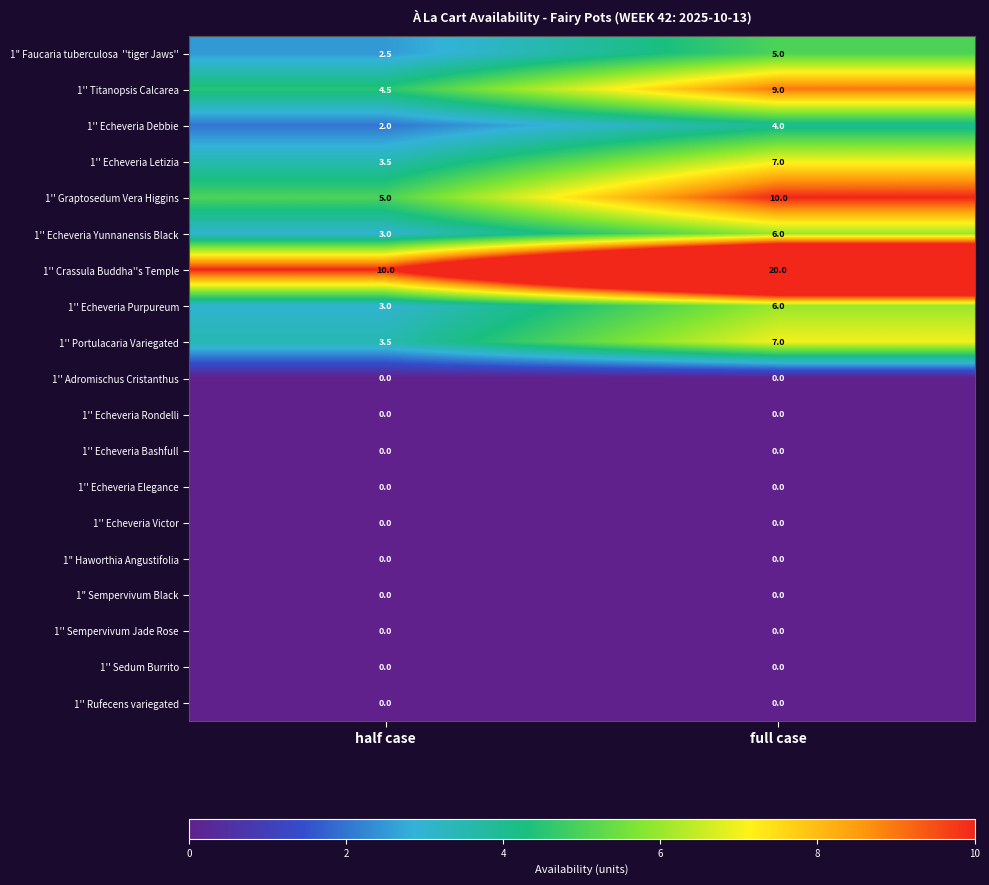

Which series has the widest spread of values?

1'' Crassula Buddha''s Temple